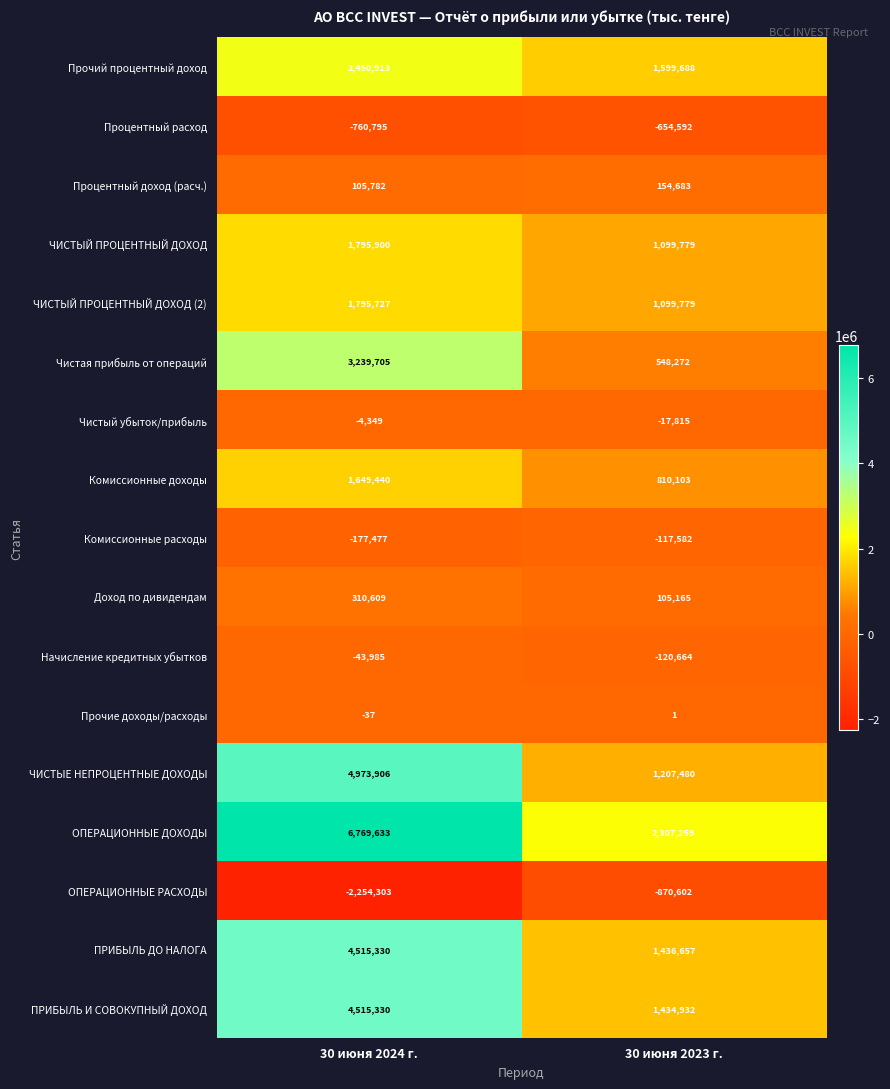

Which label corresponds to the smallest value in the chart?

30 июня 2024 г.